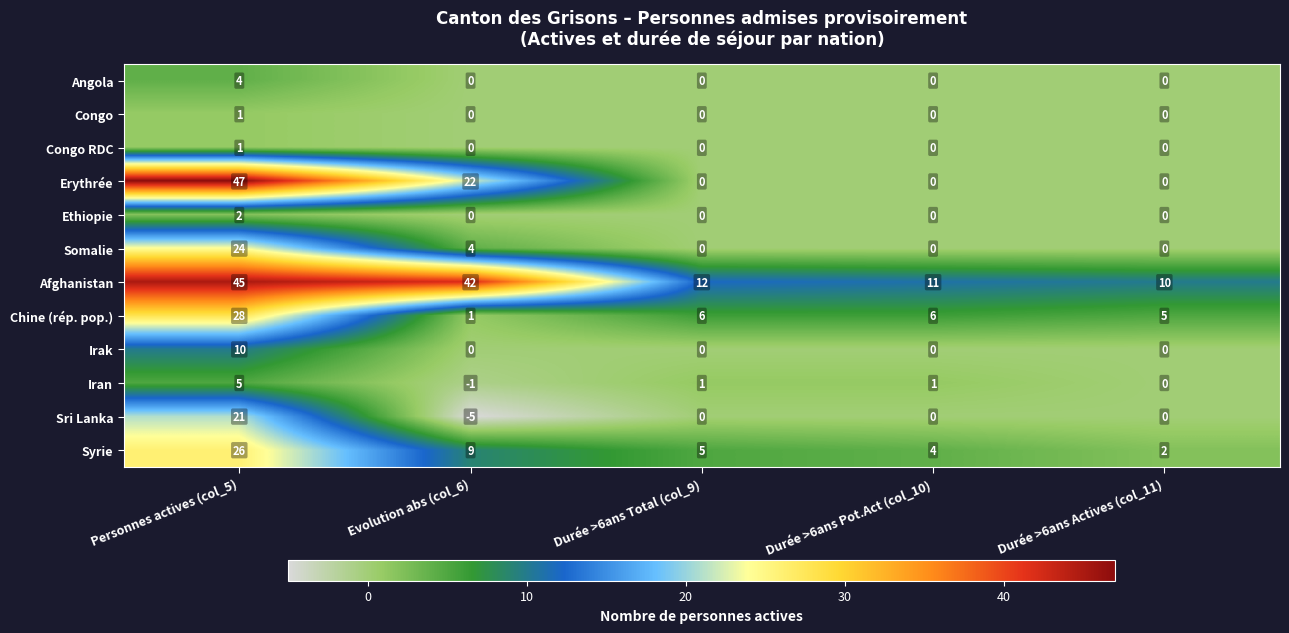

Which category has the lowest value across all series?

Evolution abs (col_6)